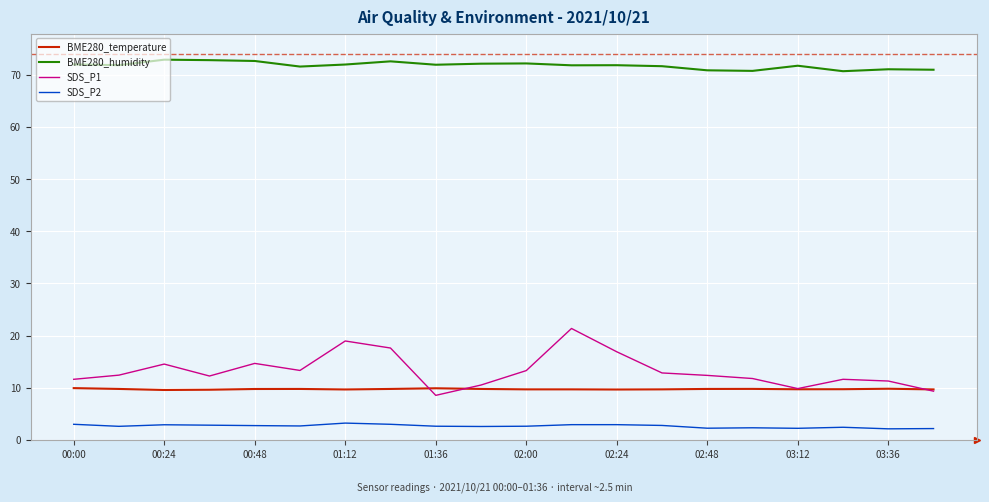

True or false: SDS_P1 and BME280_humidity intersect in this chart.

False